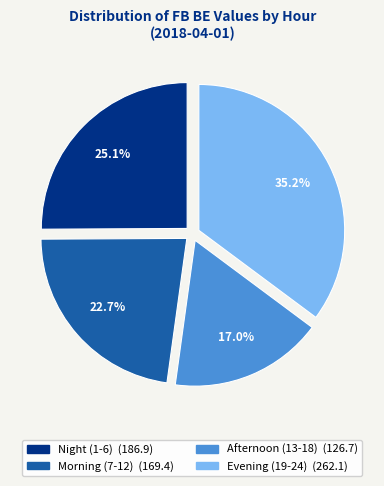

Does any single category account for the majority?

No